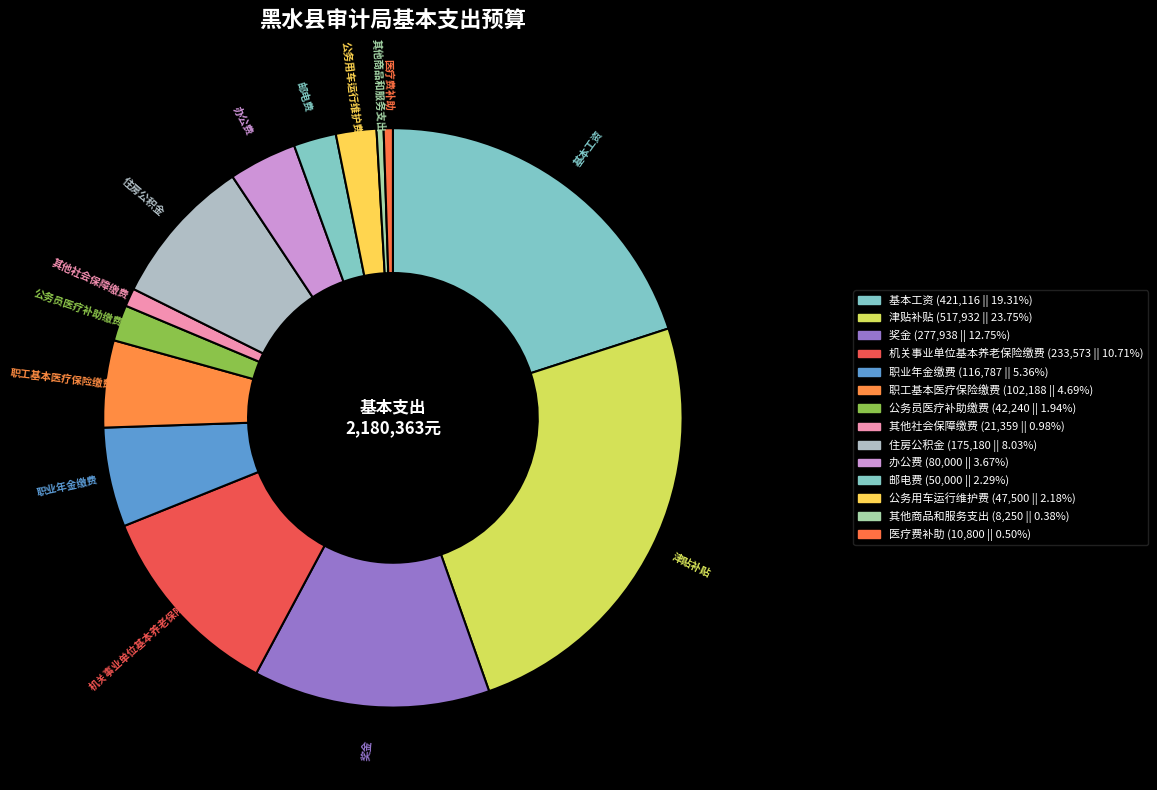

Which slice is the smallest?

其他商品和服务支出